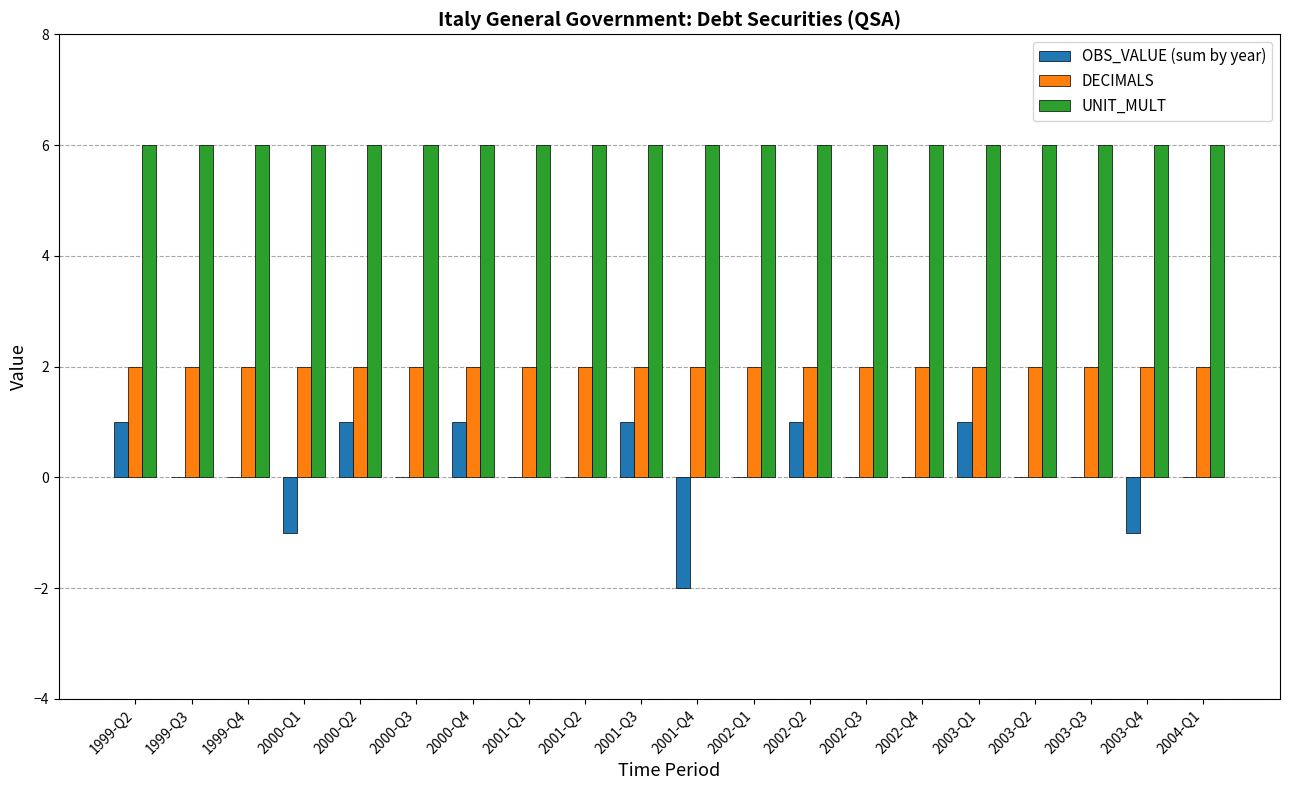

Count the OBS_VALUE (sum by year) values in the range 0 to 1.

17